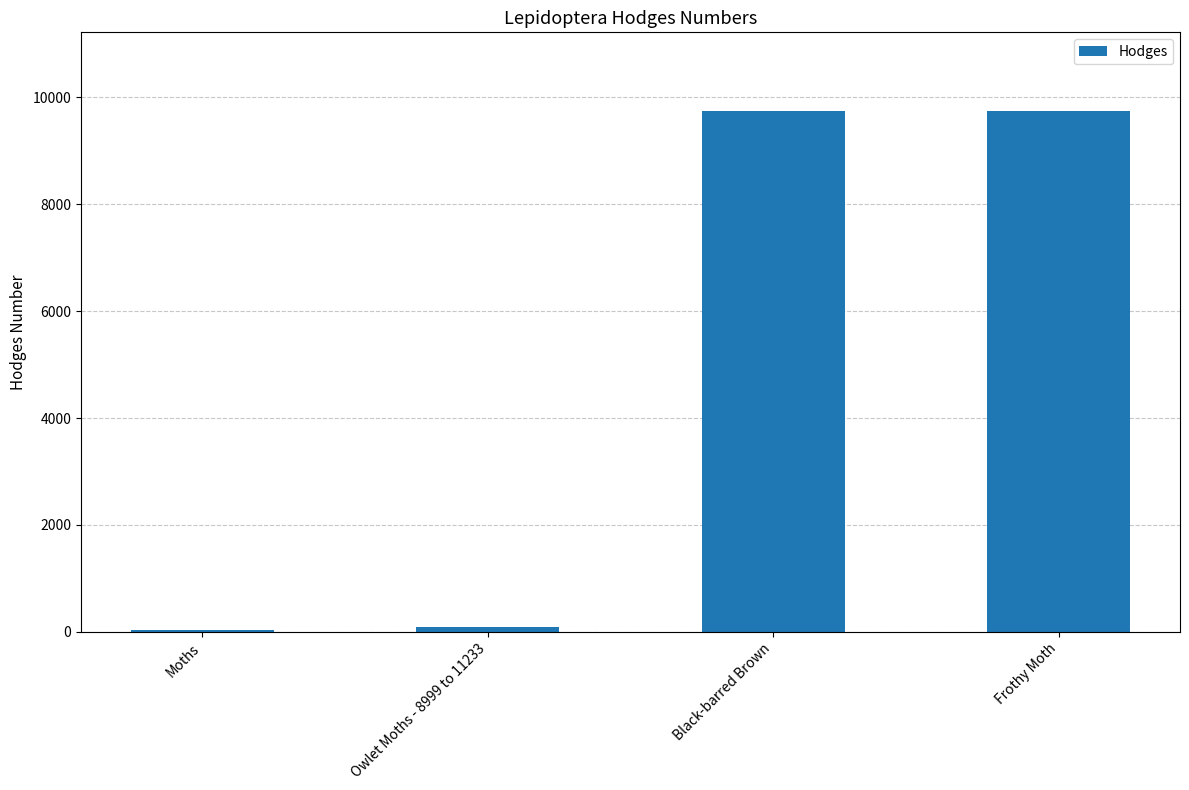

Count the number of categories in the chart.

4